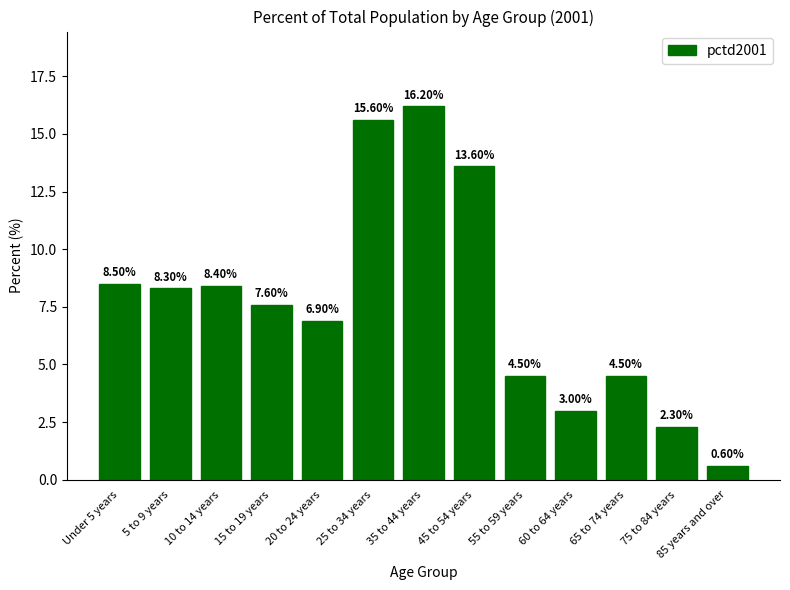

Are the bars horizontal?

No